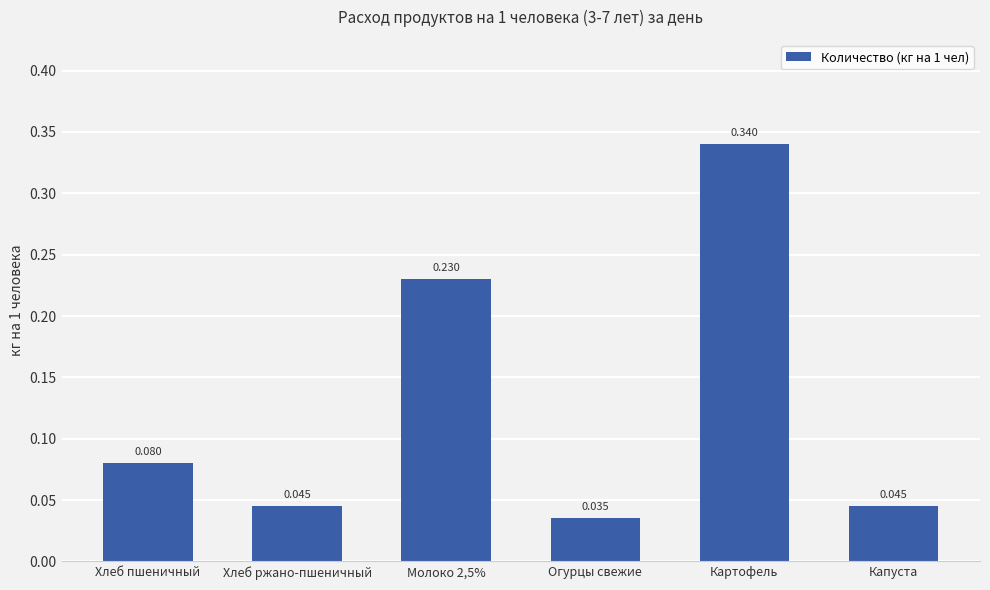

At which category does the chart reach its minimum across all series?

Огурцы свежие